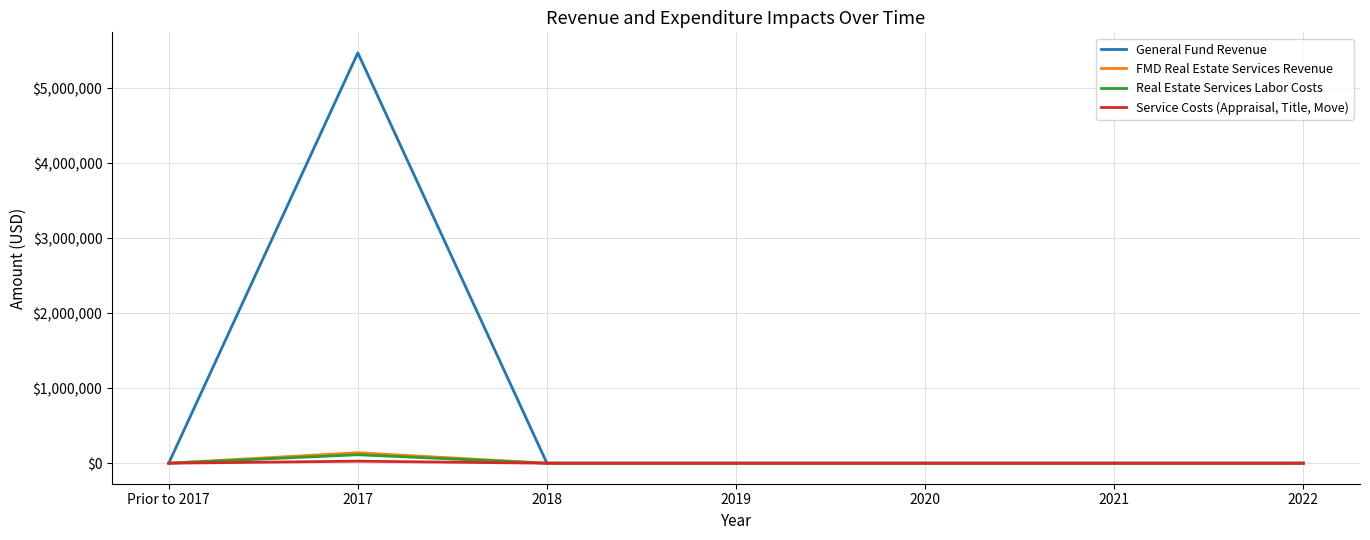

At how many categories does at least one series exceed 2858947?

1